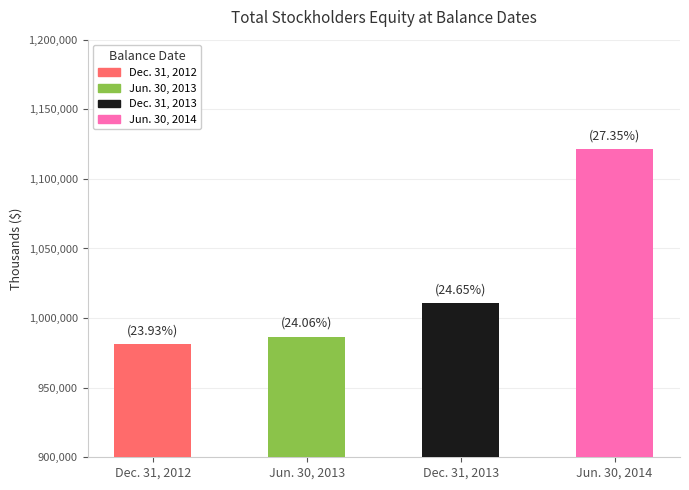

Rank the categories by value from lowest to highest.

Dec. 31, 2012, Jun. 30, 2013, Dec. 31, 2013, Jun. 30, 2014